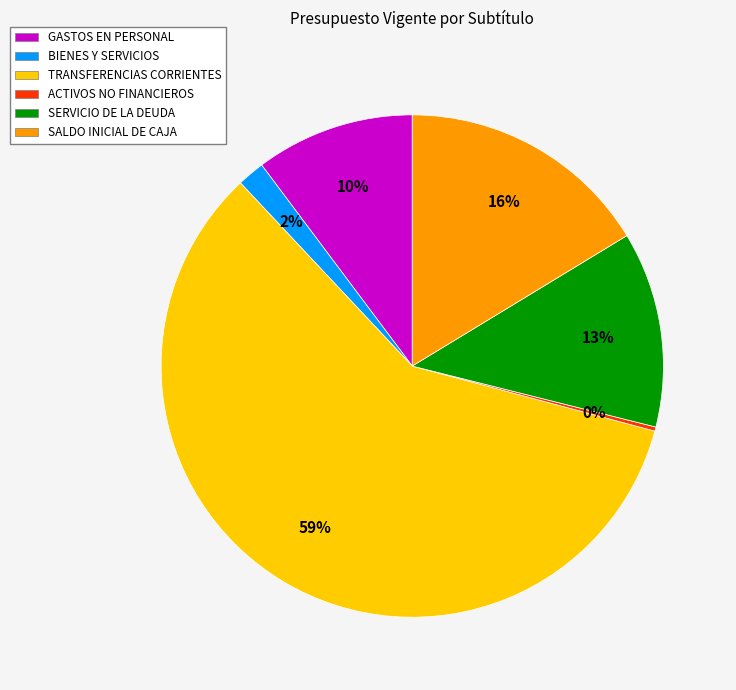

Does SERVICIO DE LA DEUDA account for over 50% of the chart?

No